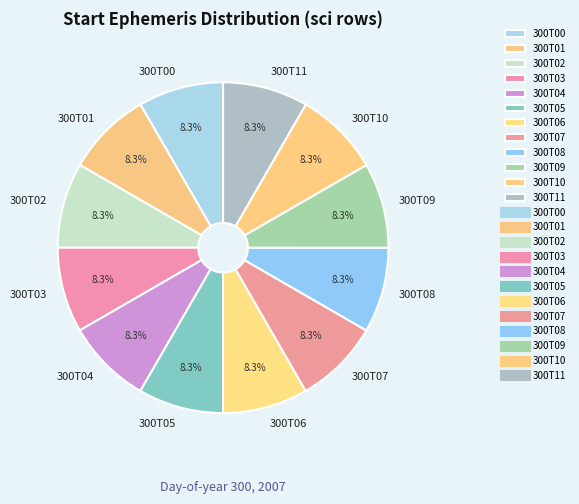

What is the ratio of the value at 300T04 to the value at 300T03?

1.0